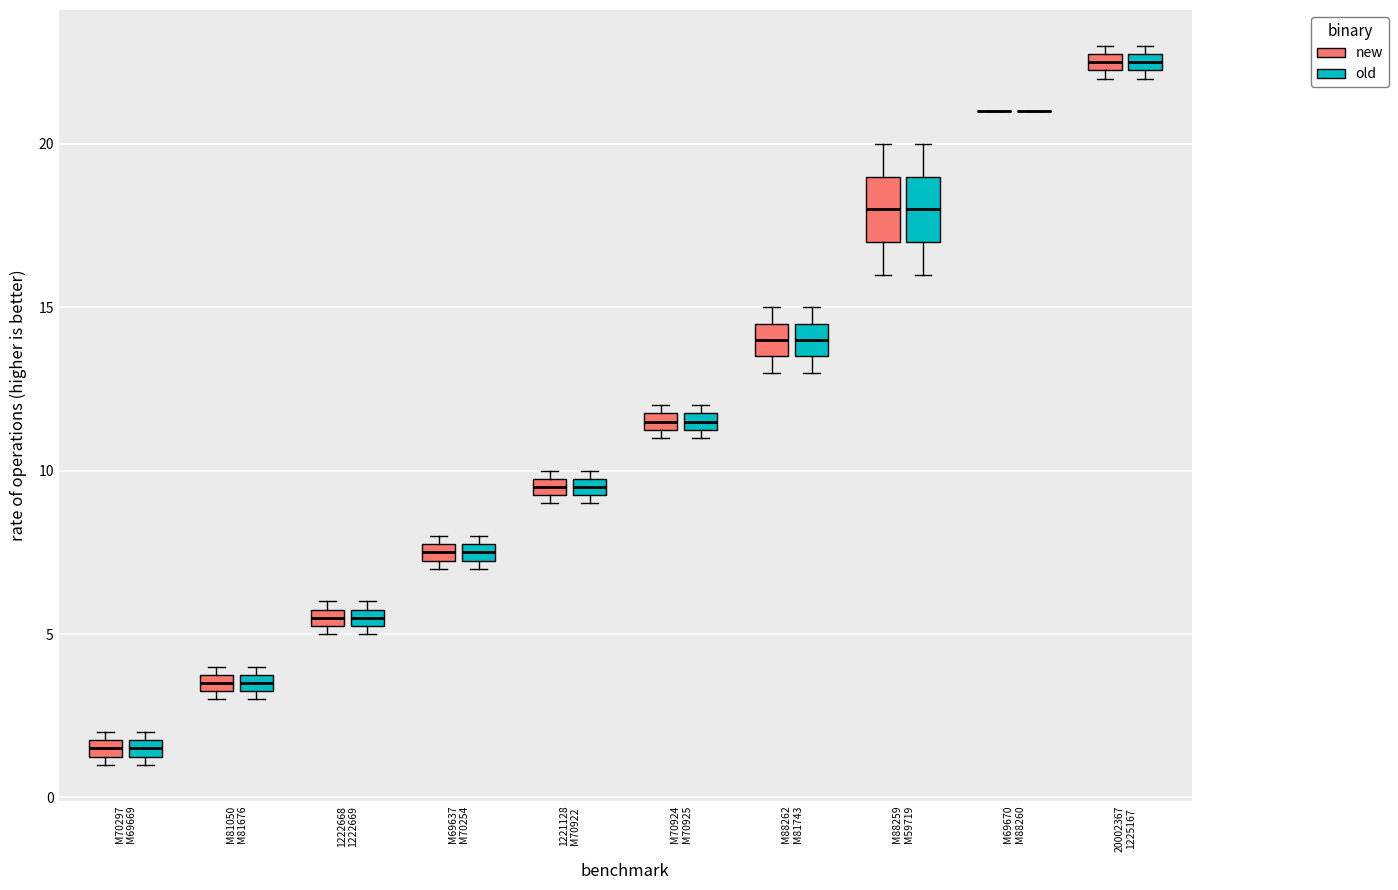

Where is the upper edge of the box for 20002367 1225167 (old) on the y-axis? The values are not printed on the chart, so give them approximately, as read against the axis.

23.0